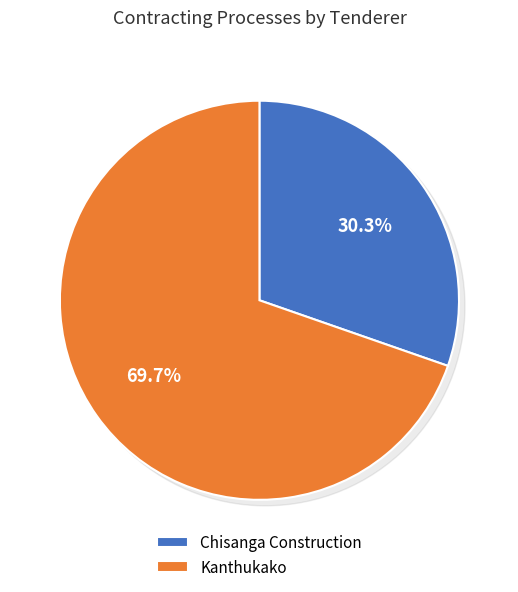

Do Chisanga Construction and Kanthukako together represent more than half of the pie?

Yes